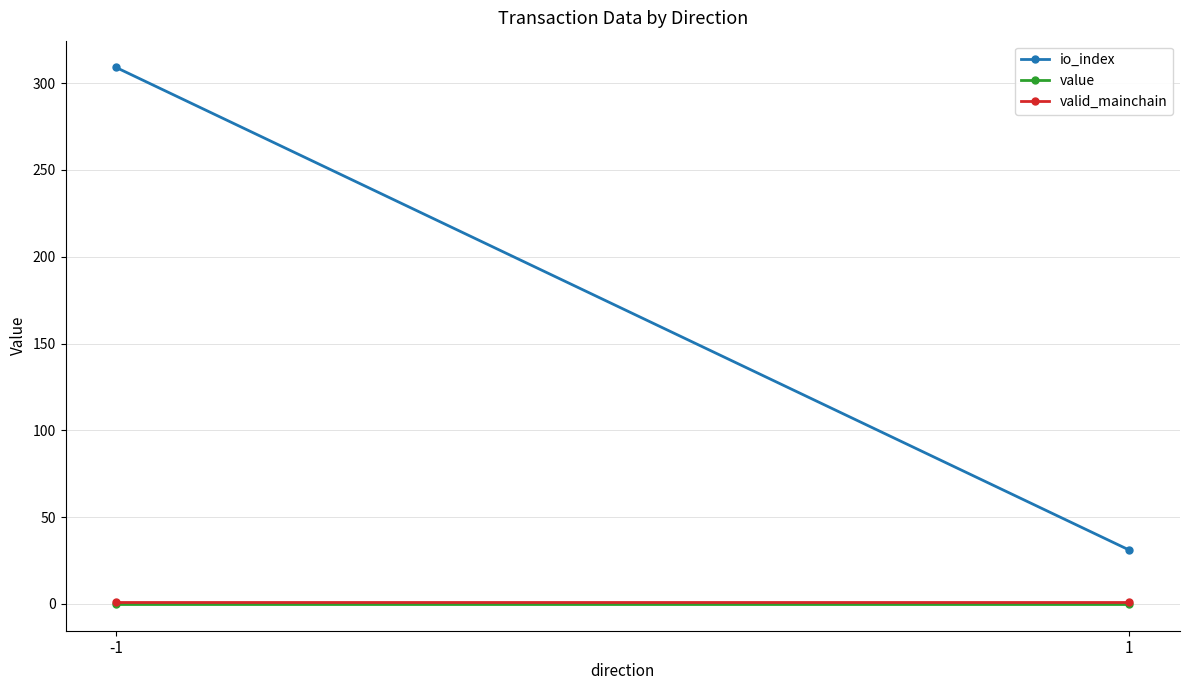

Which series has the largest range (max minus min)?

io_index